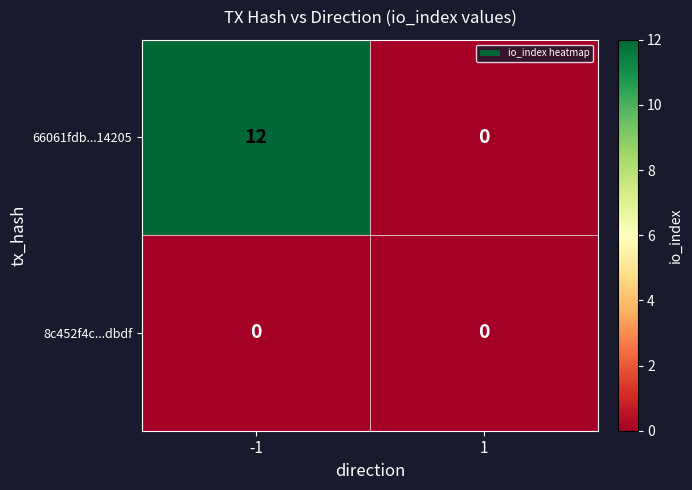

Which series has the largest range (max minus min)?

66061fdb...14205